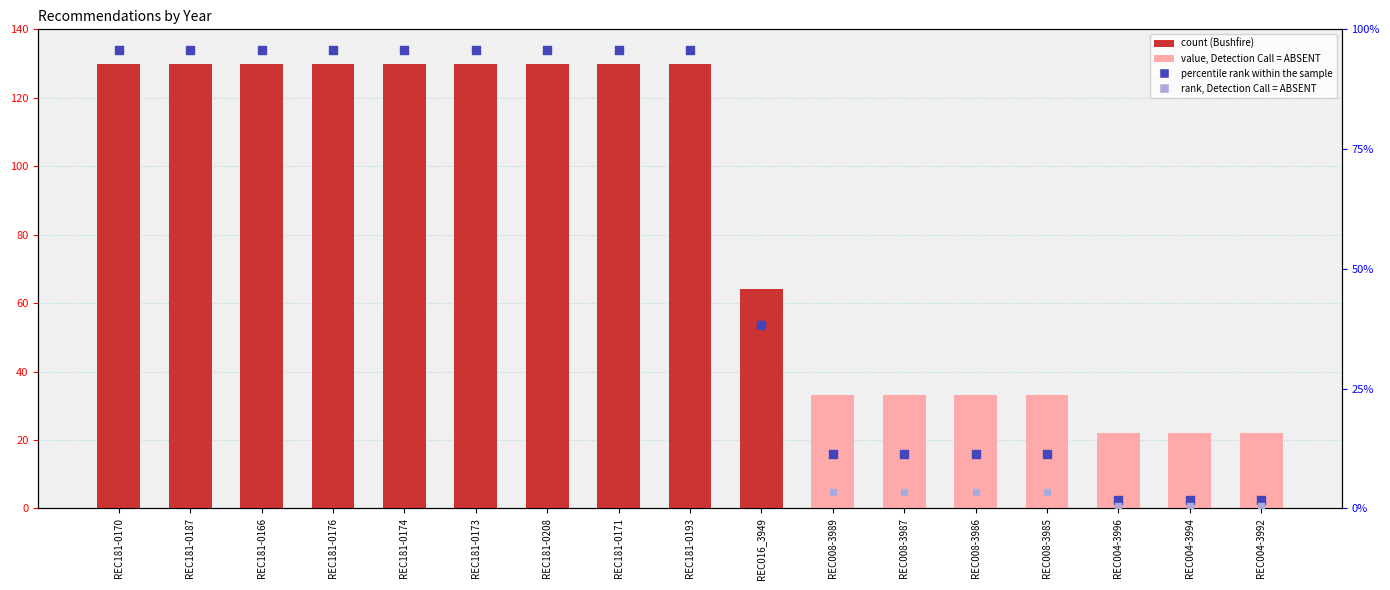

What is the ratio of the value at REC016_3949 to the value at REC008-3987?

1.9